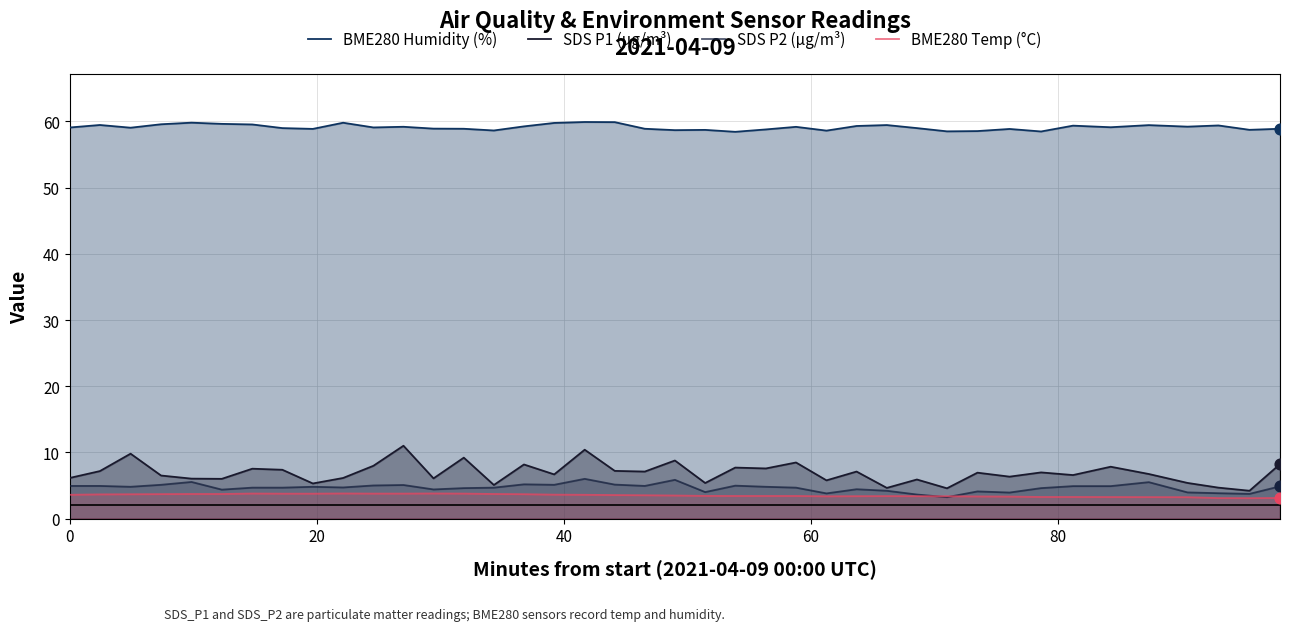

Which series contains the highest Y value?

BME280 Humidity (%)